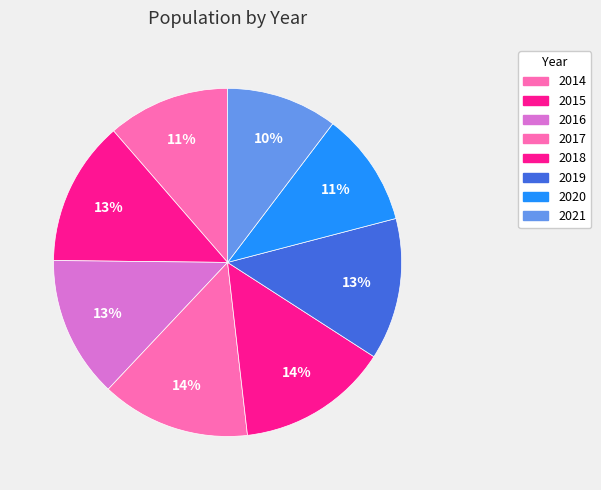

To the nearest percent, what is the difference between the largest and smallest slice percentages?

4%